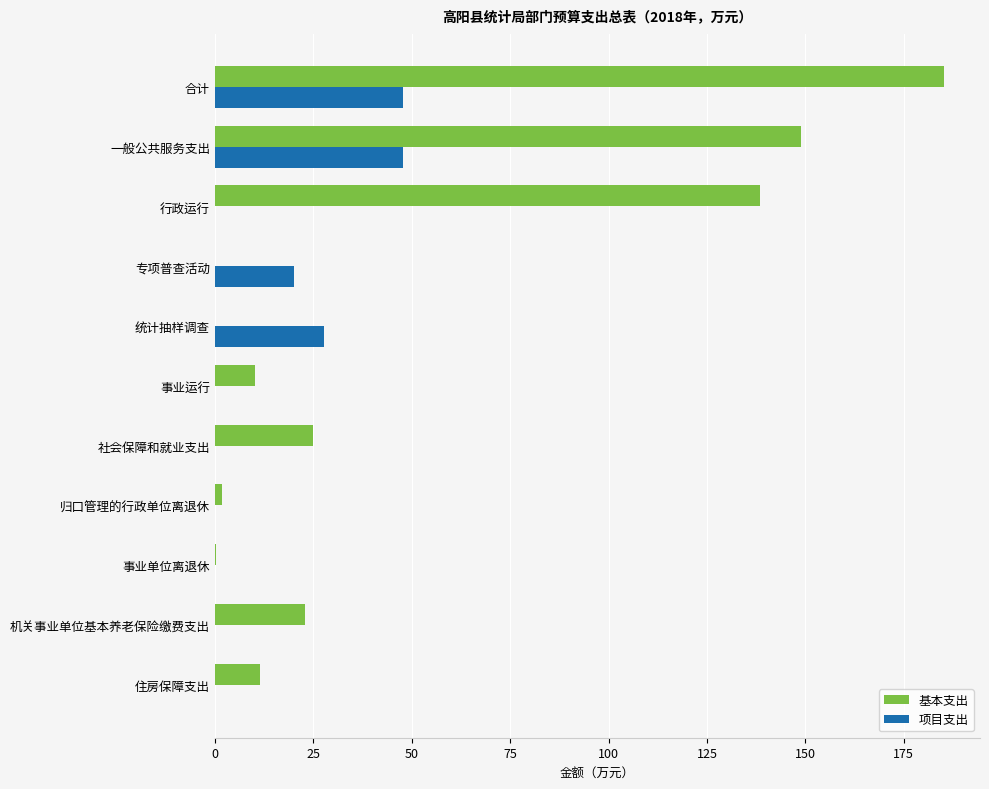

Is it true that 项目支出 equals 44.7 at 统计抽样调查?

False